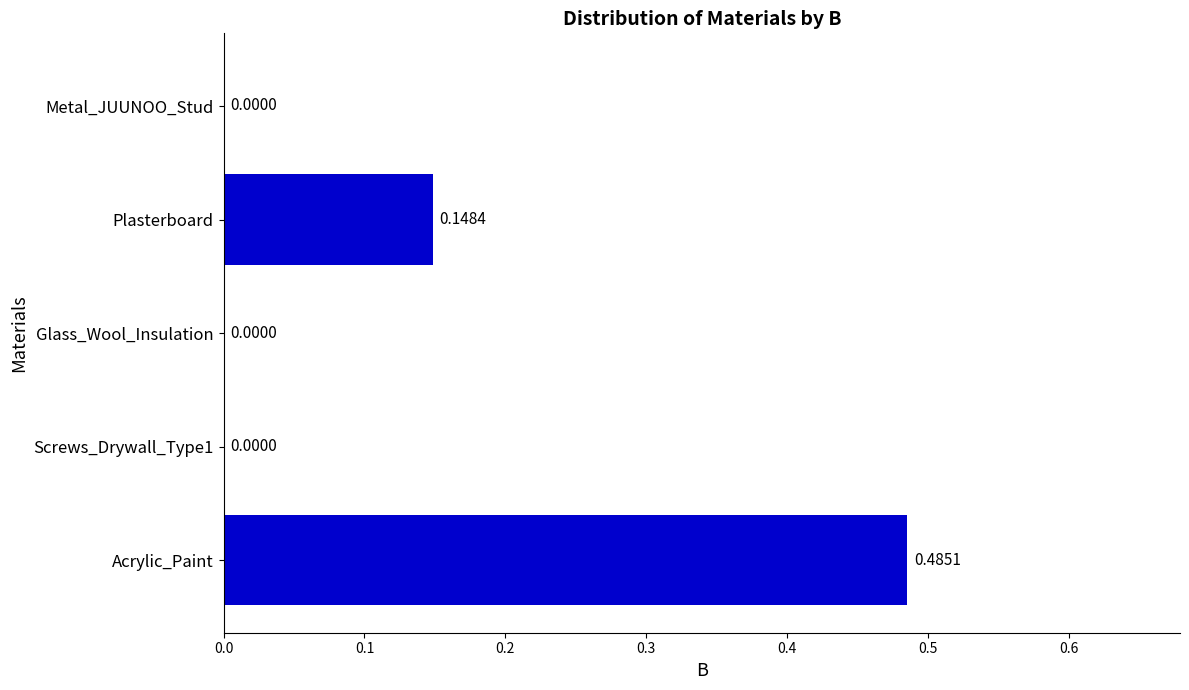

What is the change in value from Screws_Drywall_Type1 to Acrylic_Paint?

+0.5